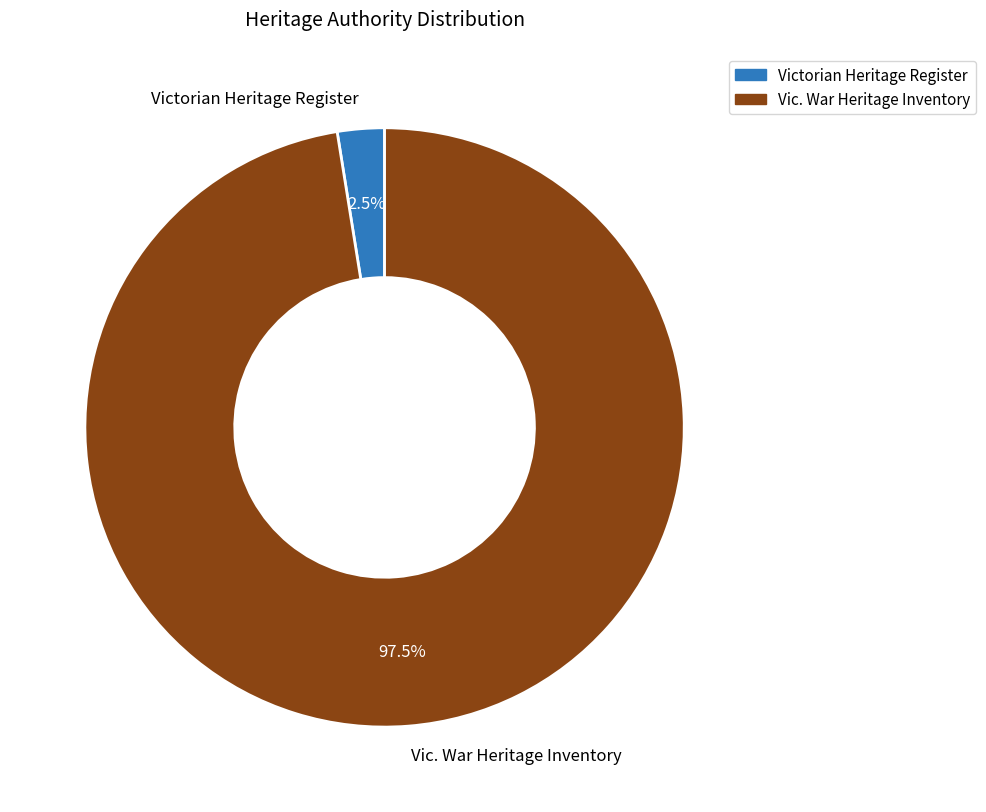

Which slice represents more than half of the pie?

Vic. War Heritage Inventory